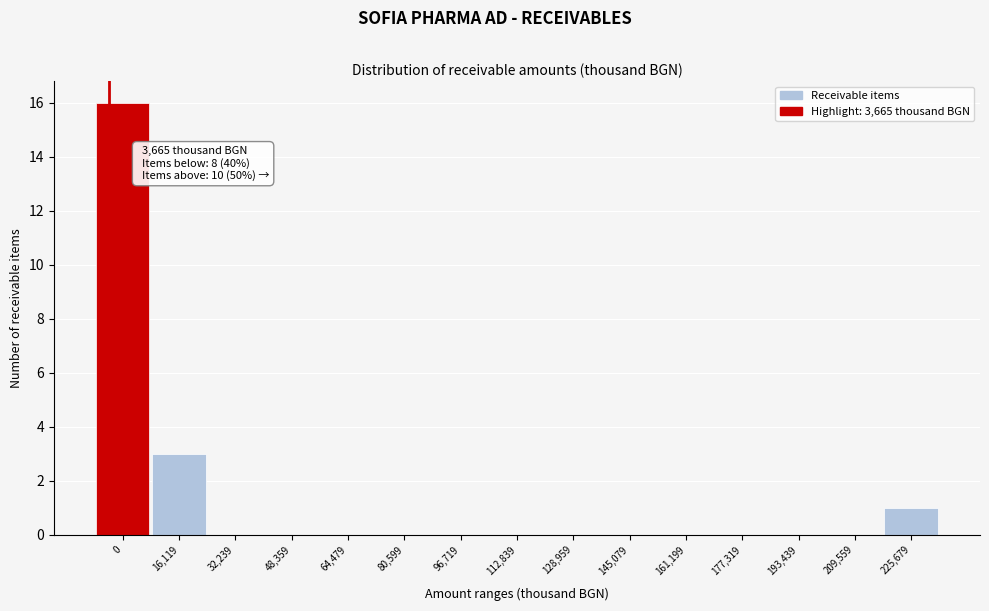

Reading left to right, transcribe all the data shown in this chart.

0=16	16,119=3	32,239=0	48,359=0	64,479=0	80,599=0	96,719=0	112,839=0	128,959=0	145,079=0	161,199=0	177,319=0	193,439=0	209,559=0	225,679=1